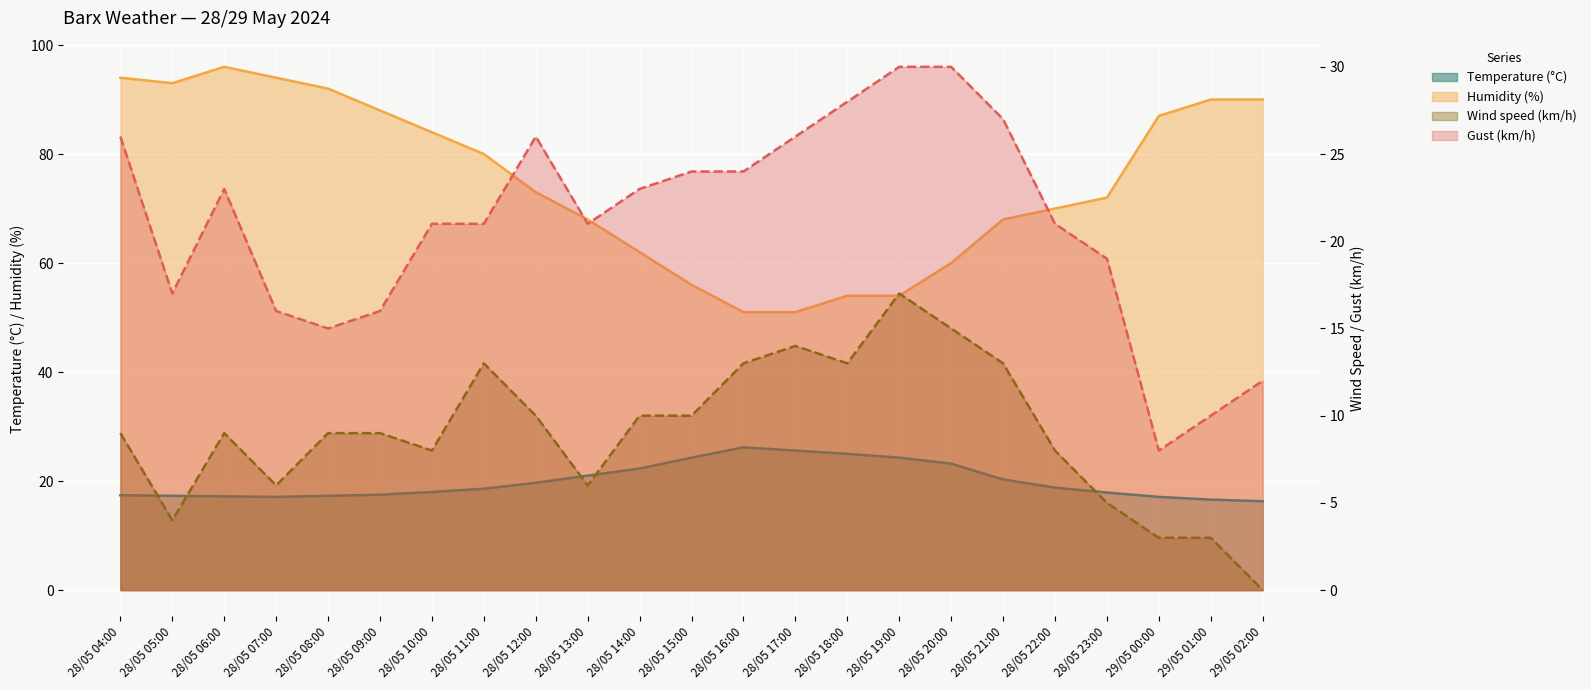

What are all the series names shown in the legend?

Temperature (C) (line), Humidity (%) (line), Wind speed (km/h) (line), Gust (km/h) (line)